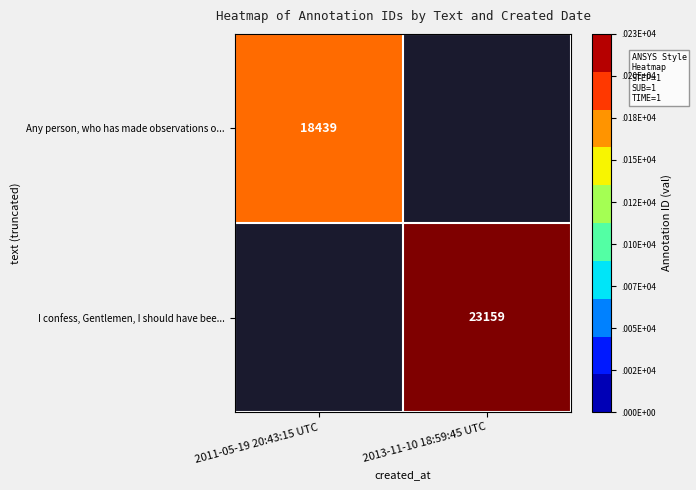

How many data points does each series have?

2